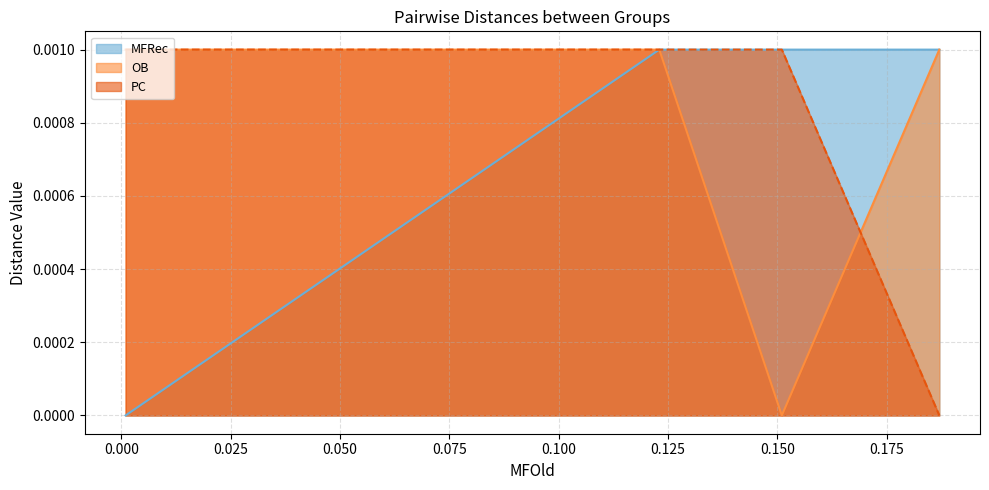

What are all the series names shown in the legend?

MFRec, OB, PC